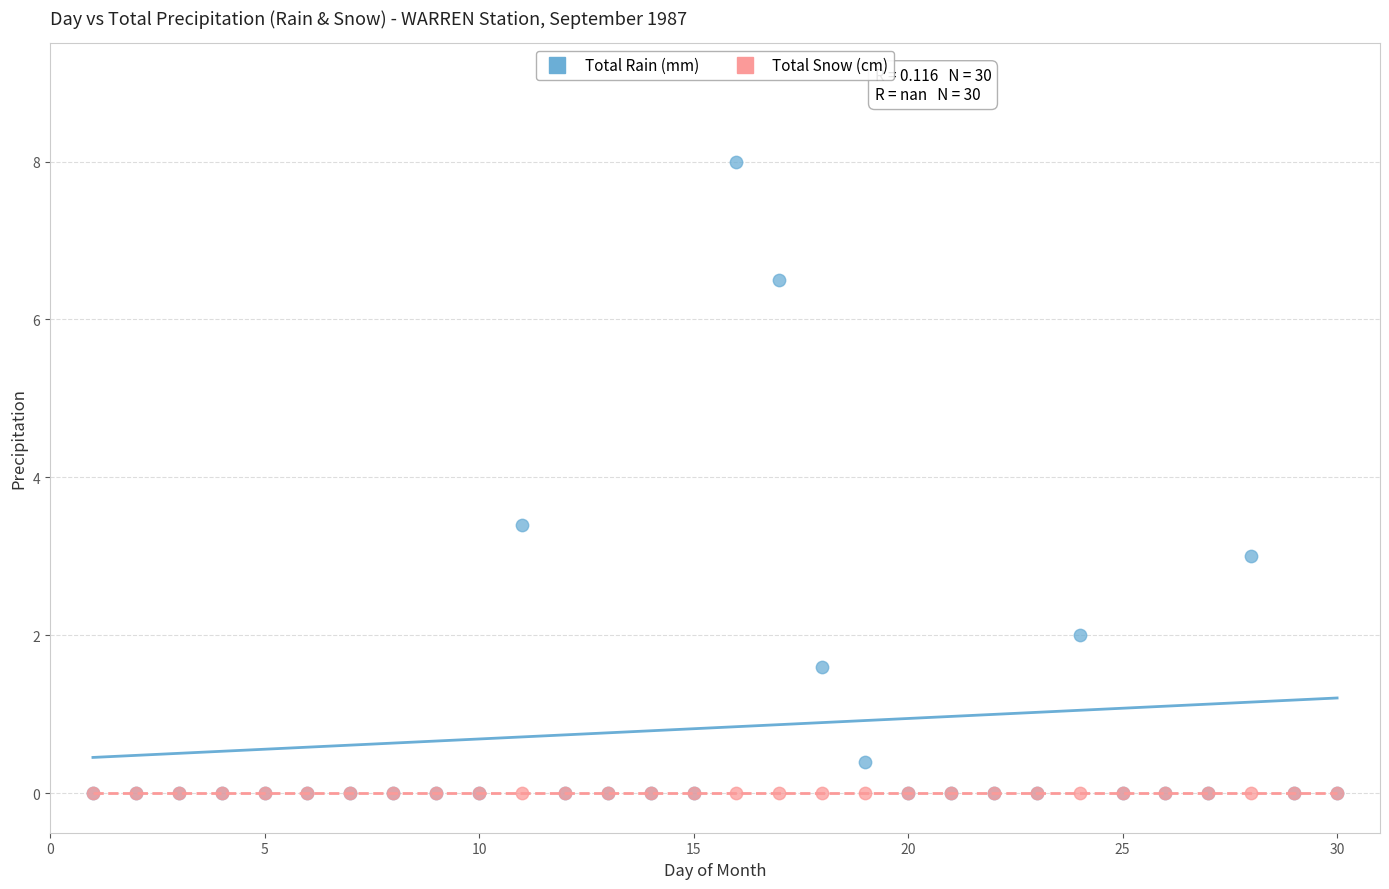

In the Total Rain (mm) series, what Y value is closest to 4?

3.4